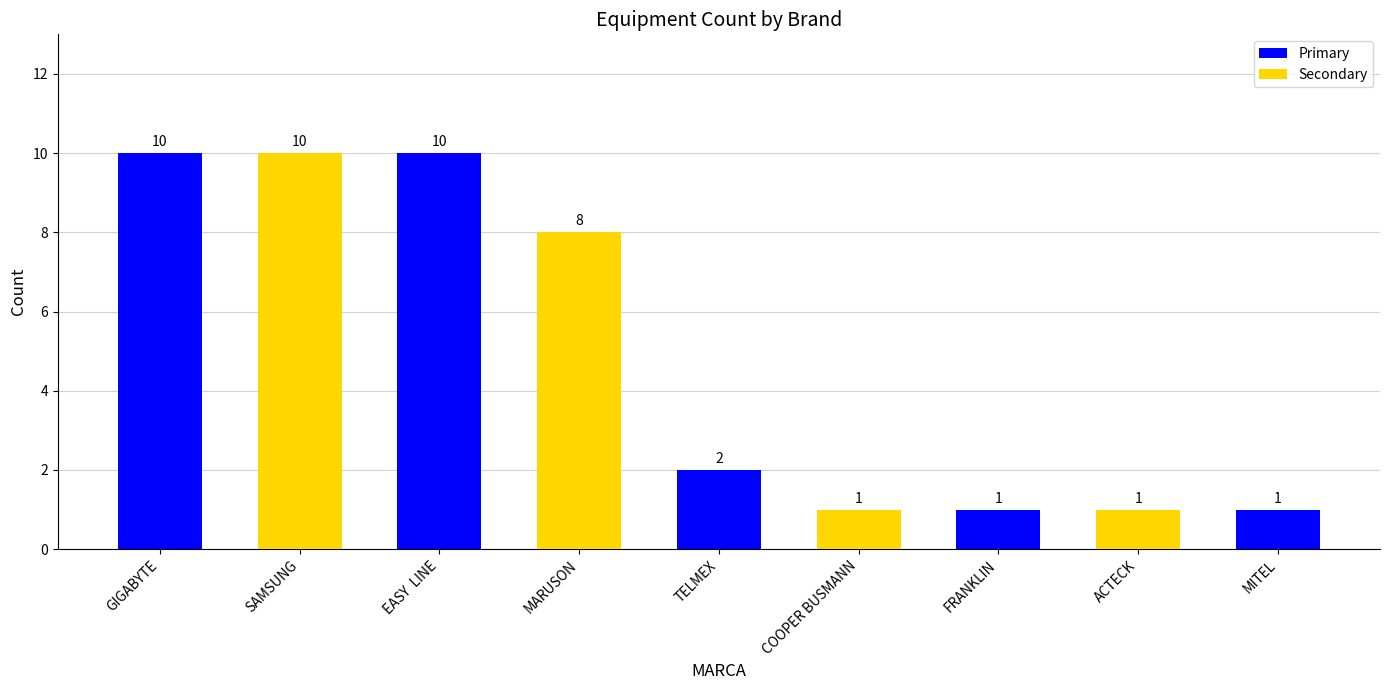

What is the smallest value displayed?

1